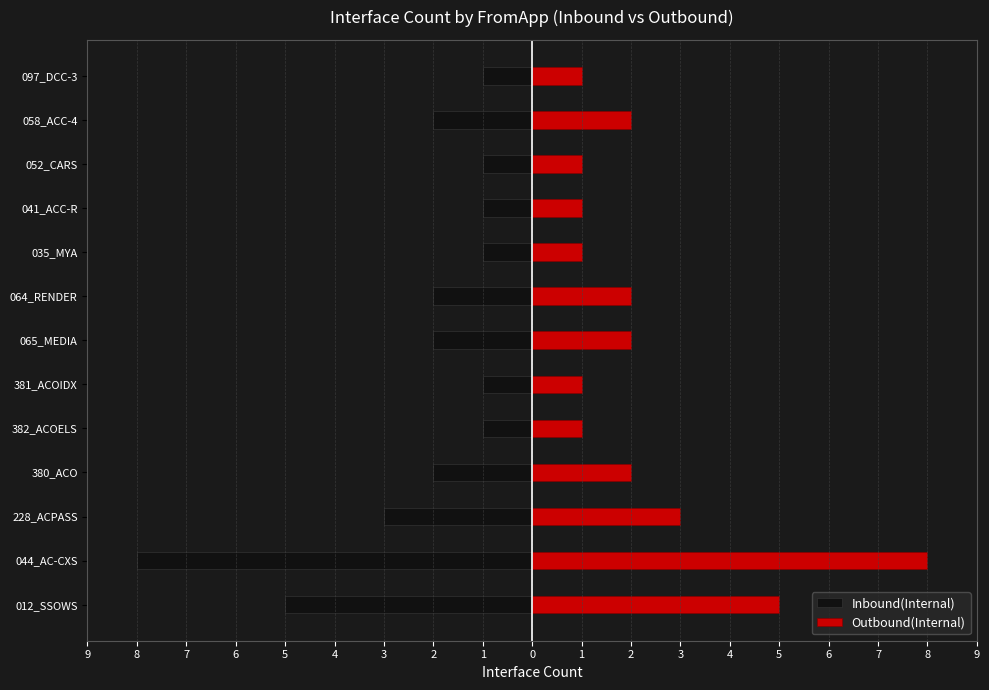

Does the chart contain stacked bars?

No